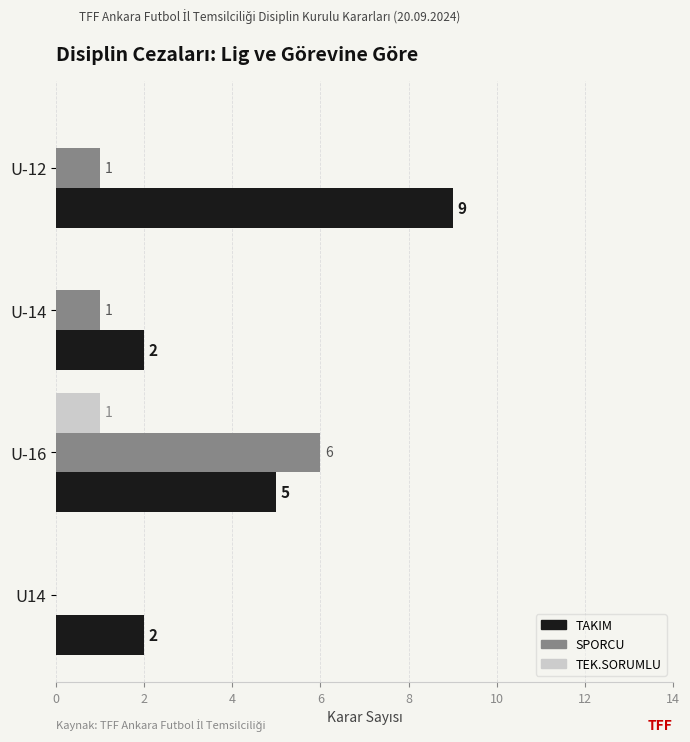

How many TAKIM values are between 2 and 9?

4